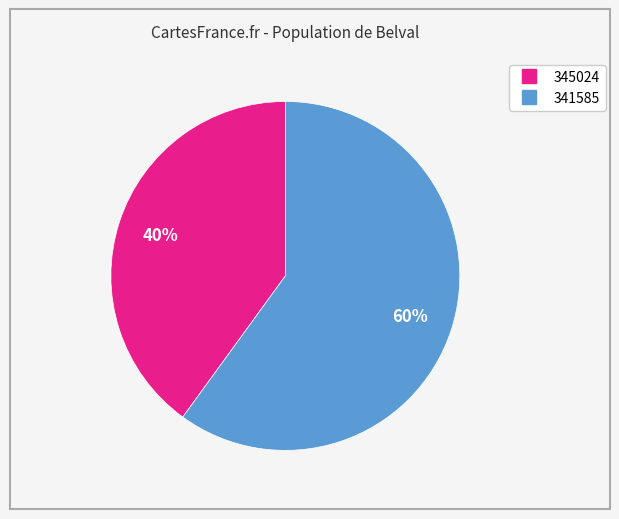

Do 345024 and 341585 together represent more than half of the pie?

Yes